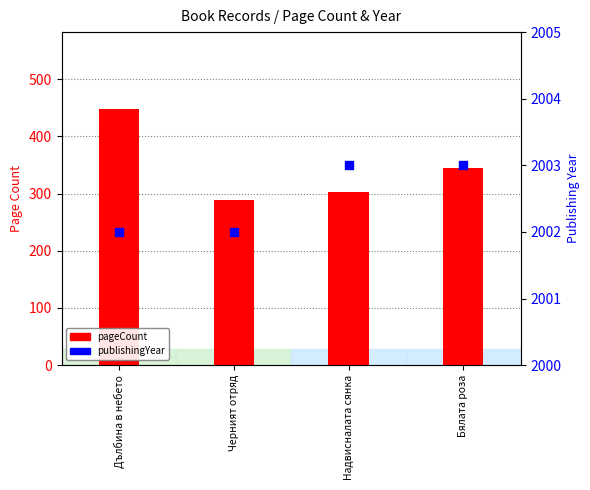

What are all the series names shown in the legend?

pageCount, publishingYear